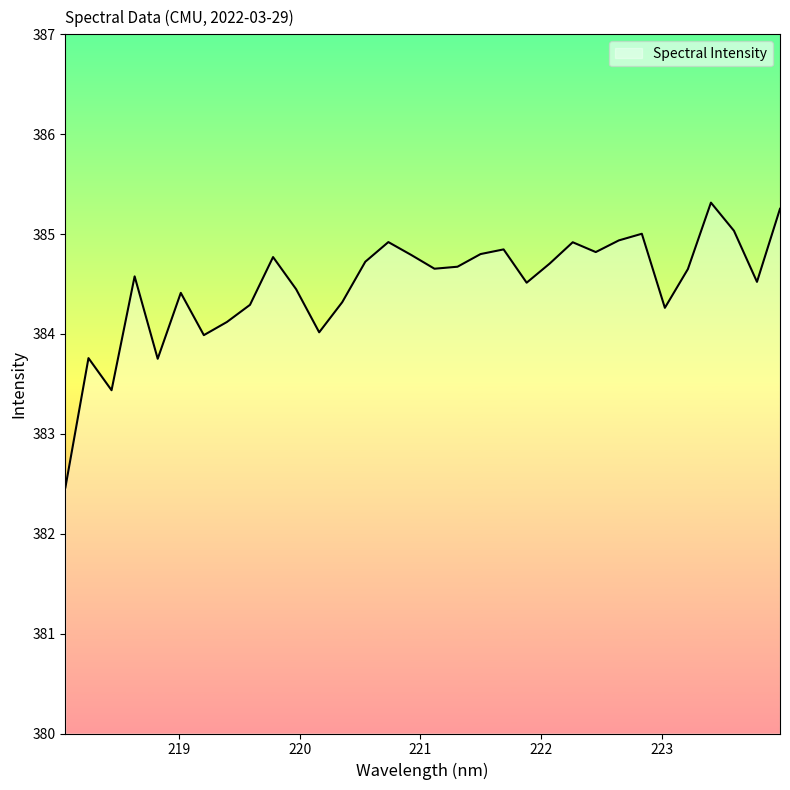

What is the difference between the maximum and minimum values?

2.9